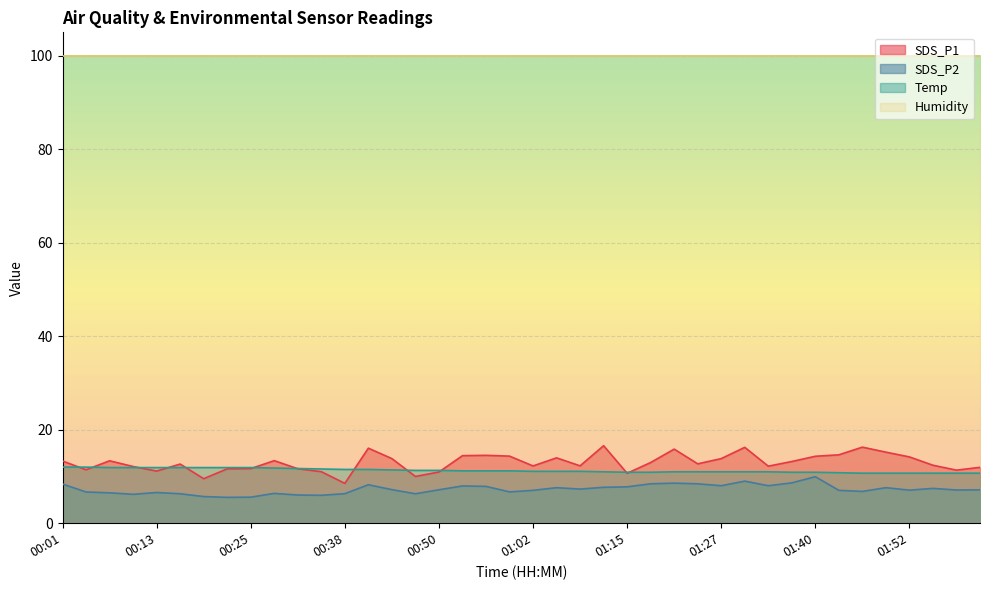

Which series has the largest total across all categories?

Humidity